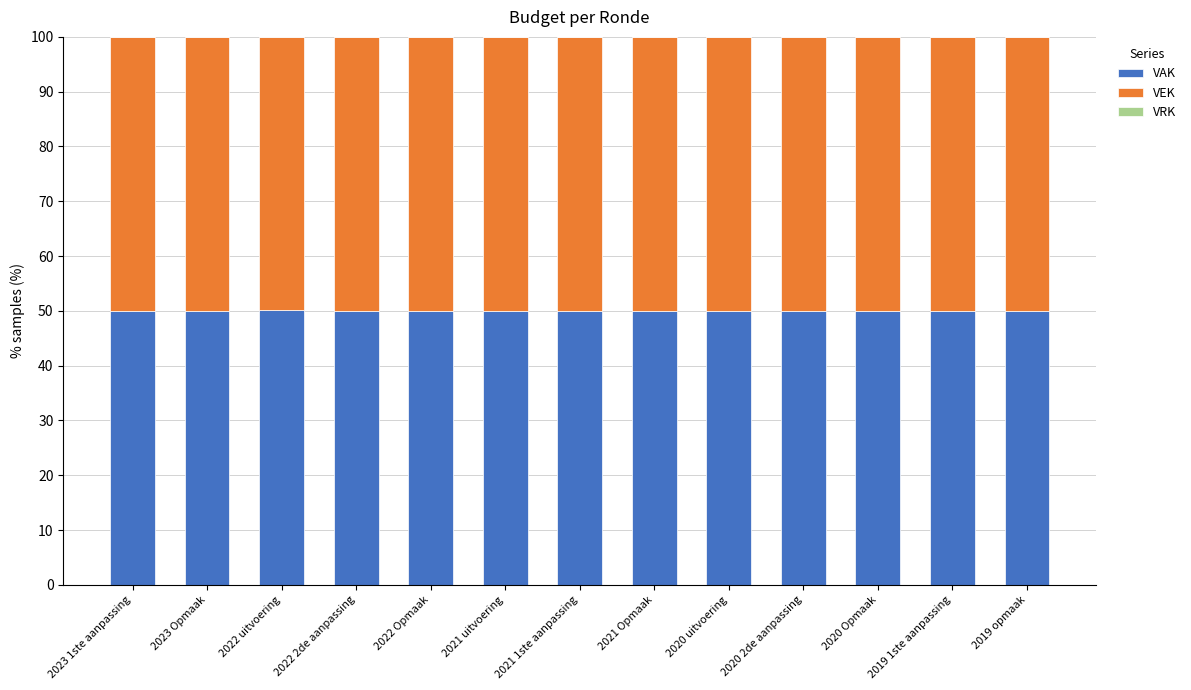

What is the highest value of the VAK series?

50.1